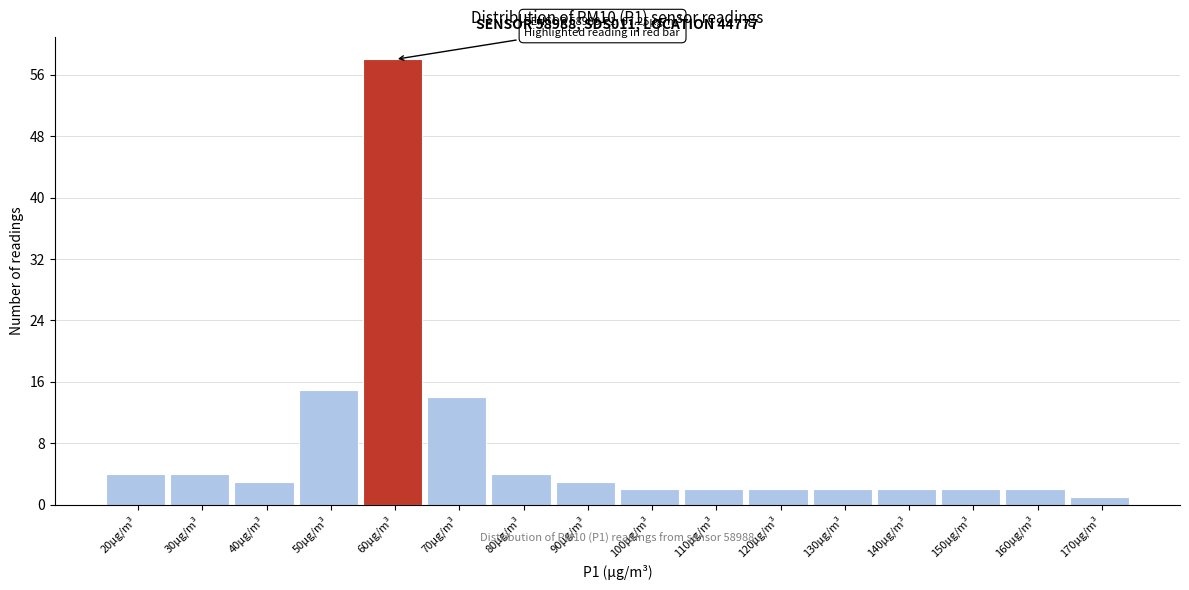

Reading right to left, transcribe all the data shown in this chart.

1	2	2	2	2	2	2	2	3	4	14	58	15	3	4	4